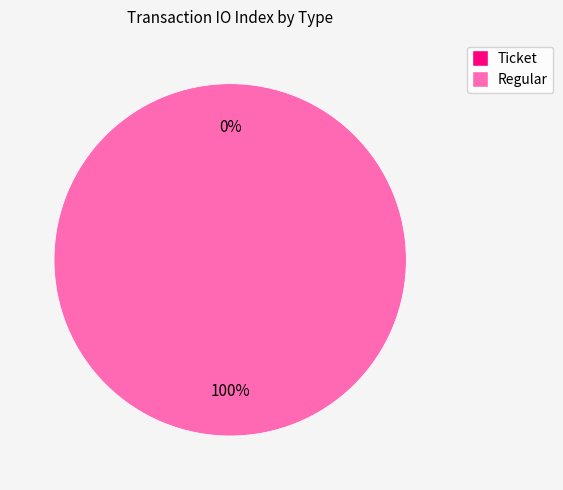

How many slices are in this pie chart?

2